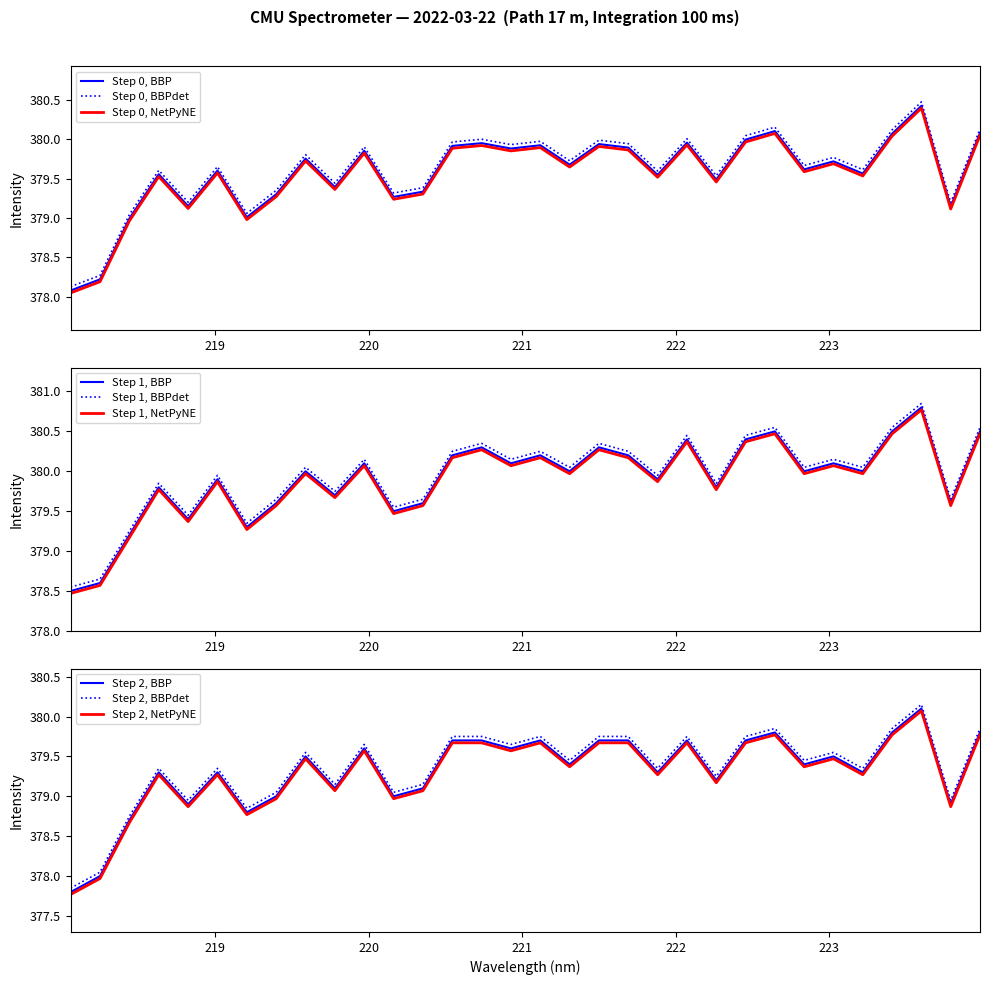

True or false: Step 0, BBP and Step 0, BBPdet intersect in this chart.

False